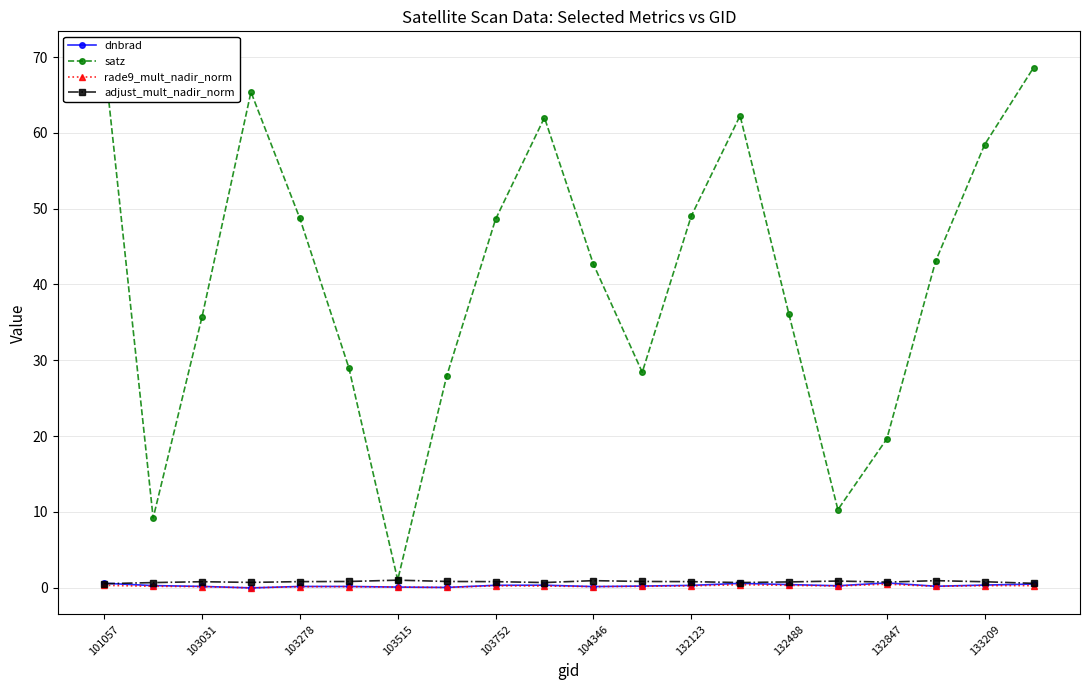

What is the maximum value for satz?

69.9